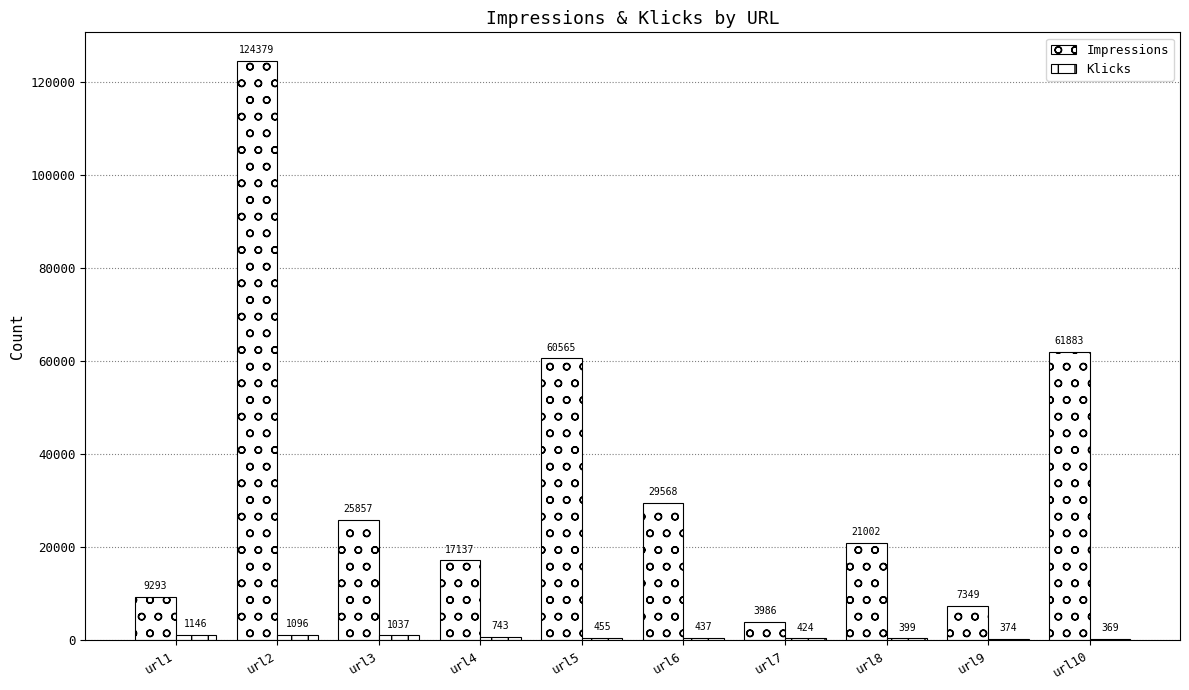

Is it true that Impressions equals 21002 at url8?

True